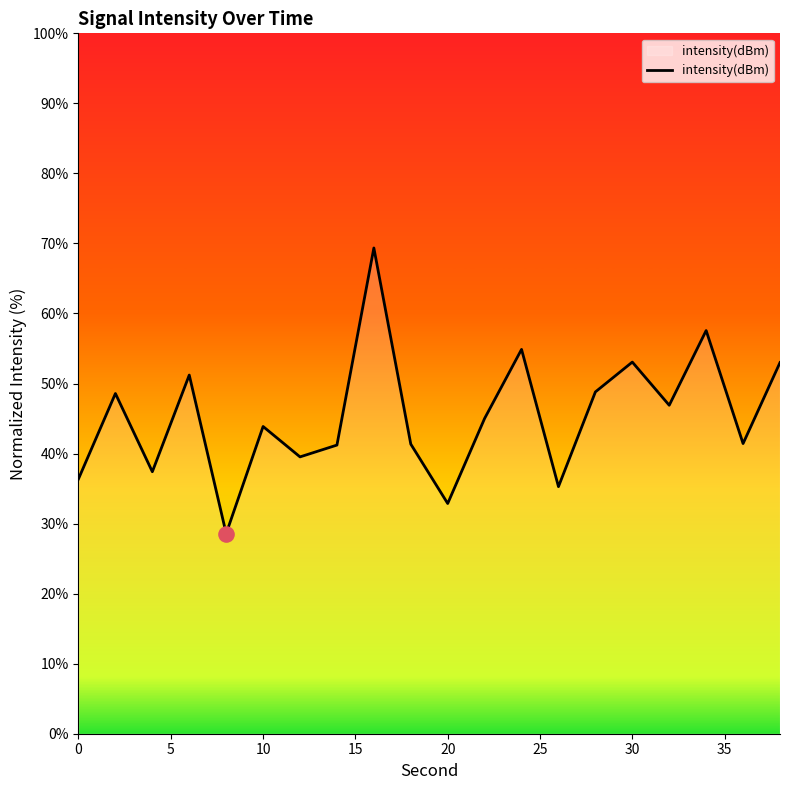

What is the maximum value shown in the chart?

69.4